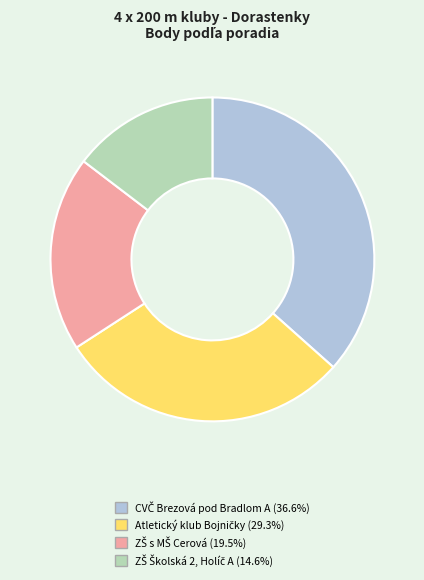

Is there a majority slice in this chart?

No